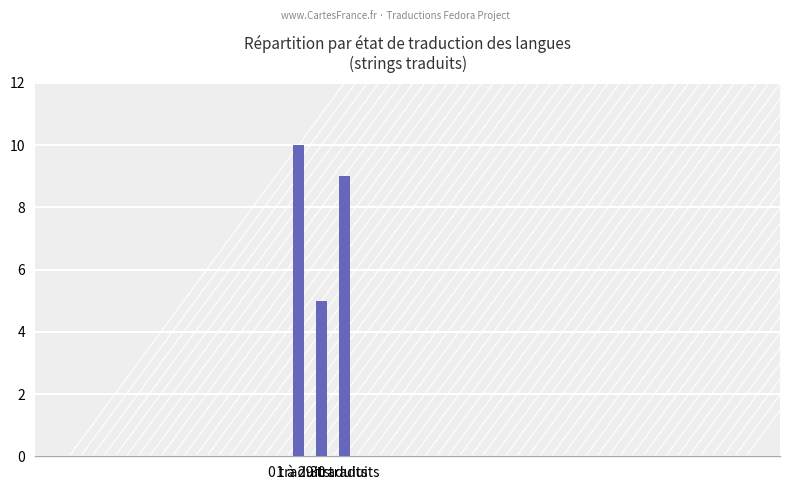

What value does the data have at 0 traduits?

10